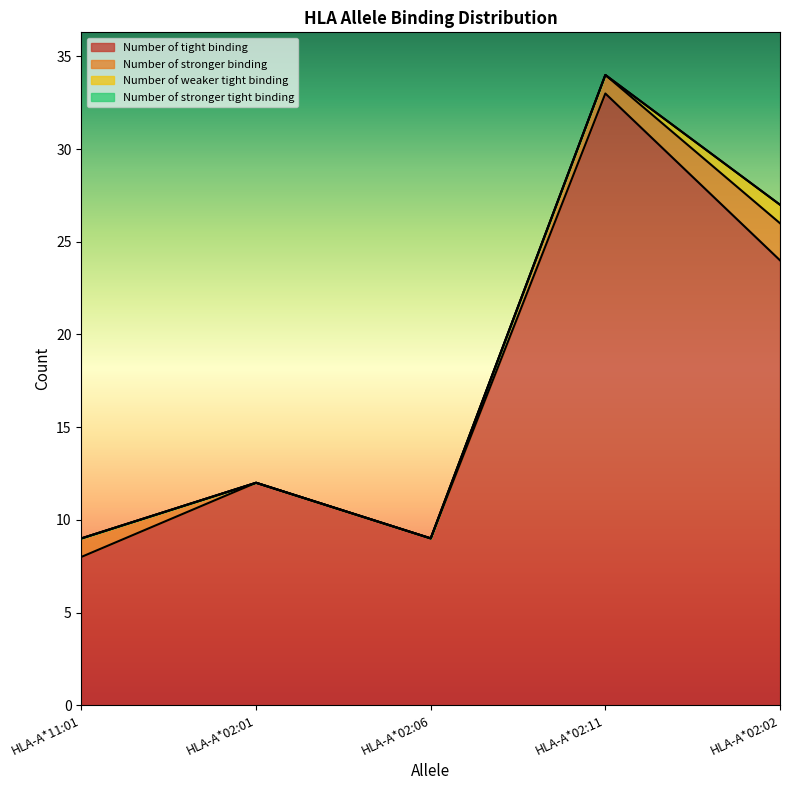

True or false: Number of weaker tight binding and Number of stronger tight binding intersect in this chart.

False